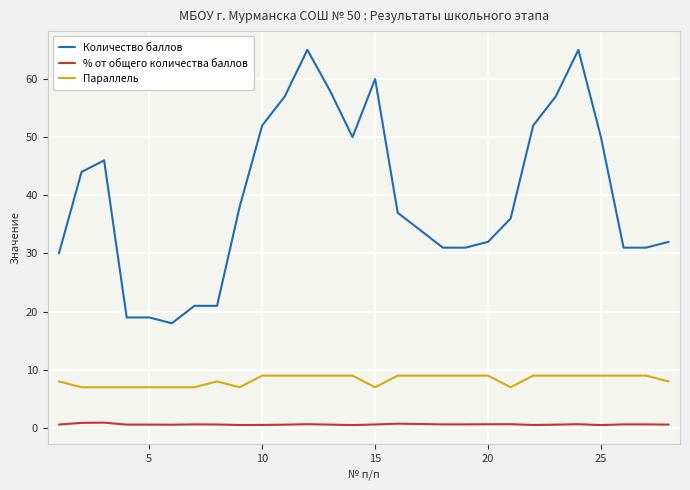

Which series has the widest spread of values?

Количество баллов